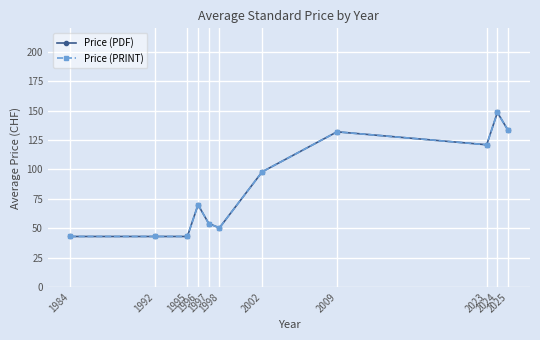

True or false: Price (PRINT) has a value of 92.0 at 1997.

False